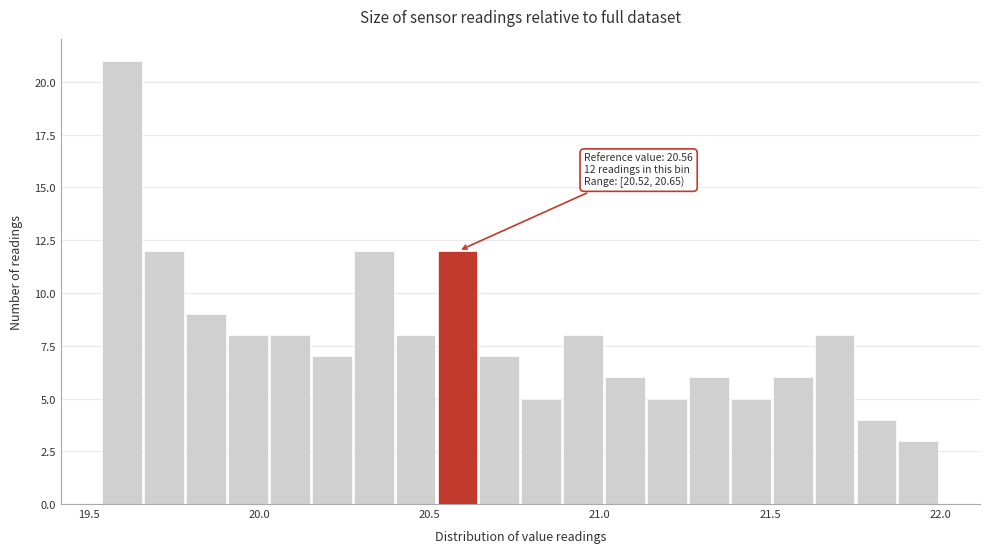

Read against the x-axis, roughly where is the centre of the tallest bar?

19.60